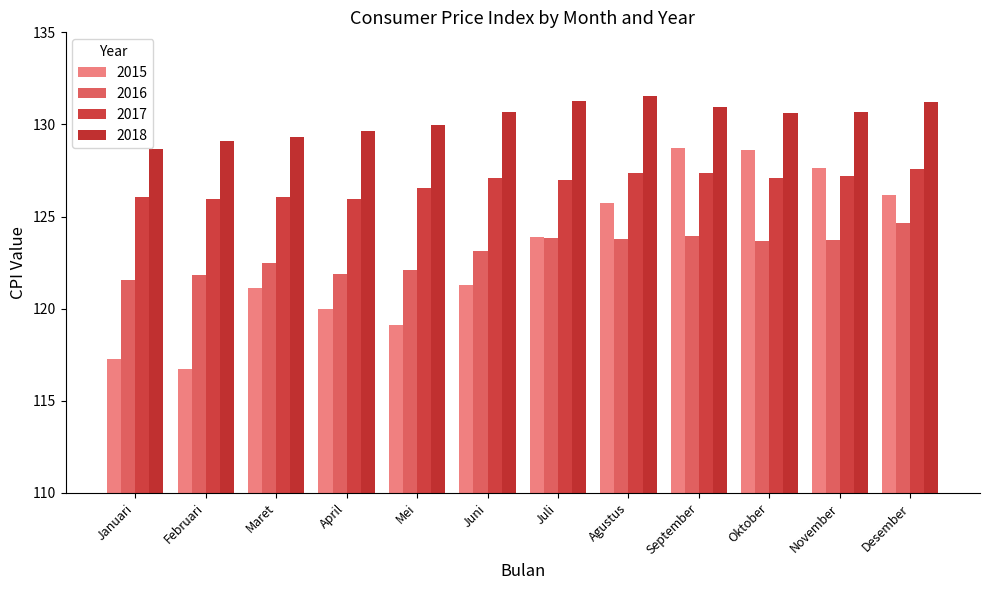

What is the sum of all 2015 values?

1476.2